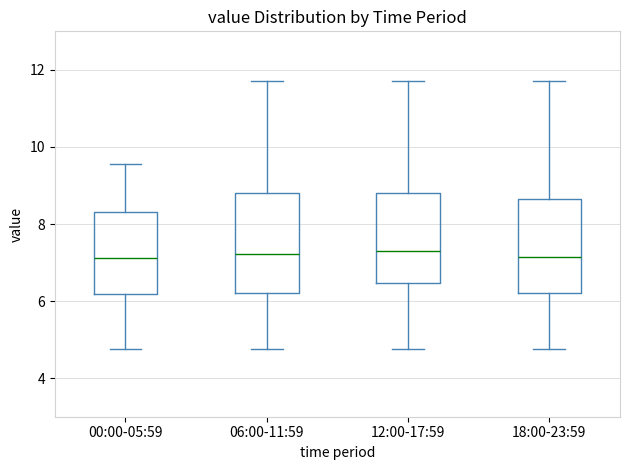

Where does the median line of the box for 18:00-23:59 sit on the y-axis? The values are not printed on the chart, so give them approximately, as read against the axis.

7.2